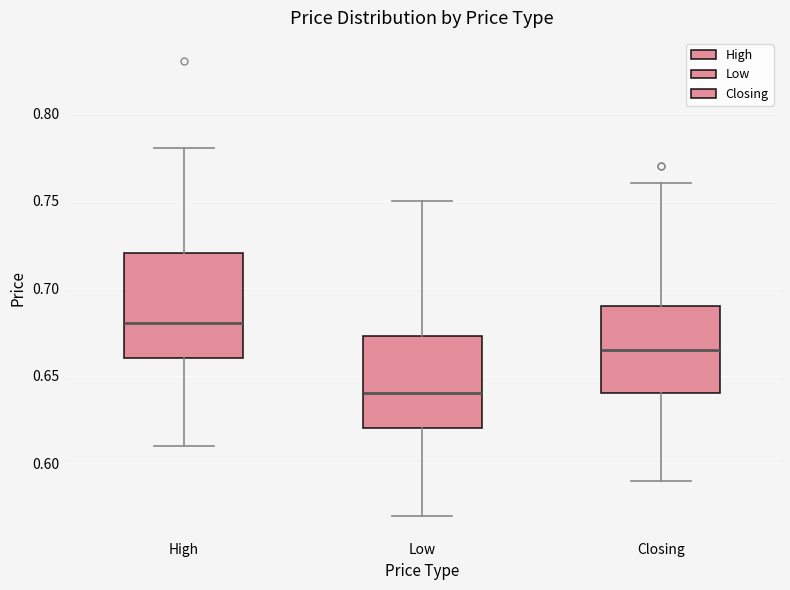

Which box's median line is the highest?

High